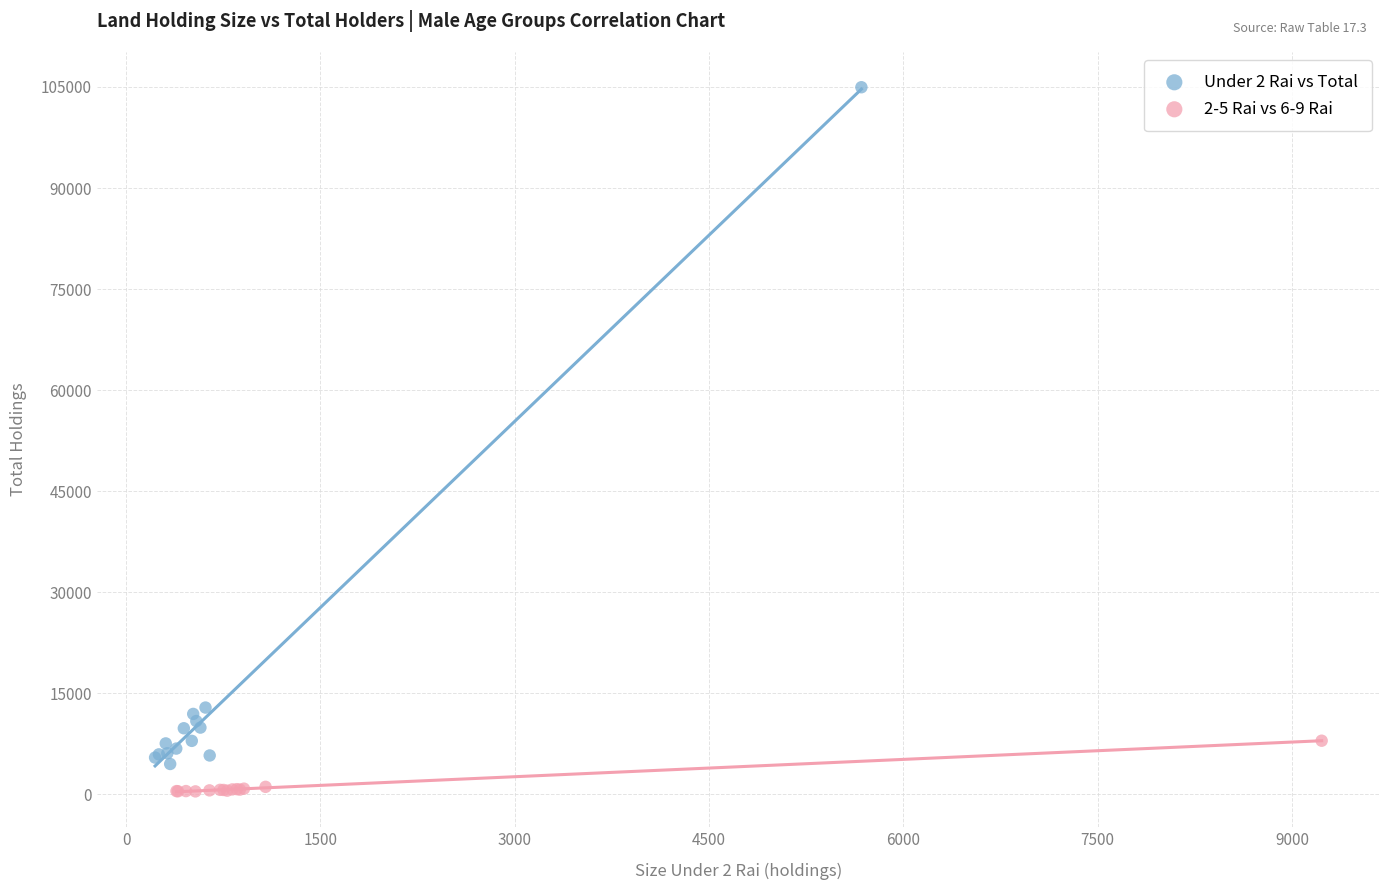

Which series contains the highest Y value?

Under 2 Rai vs Total